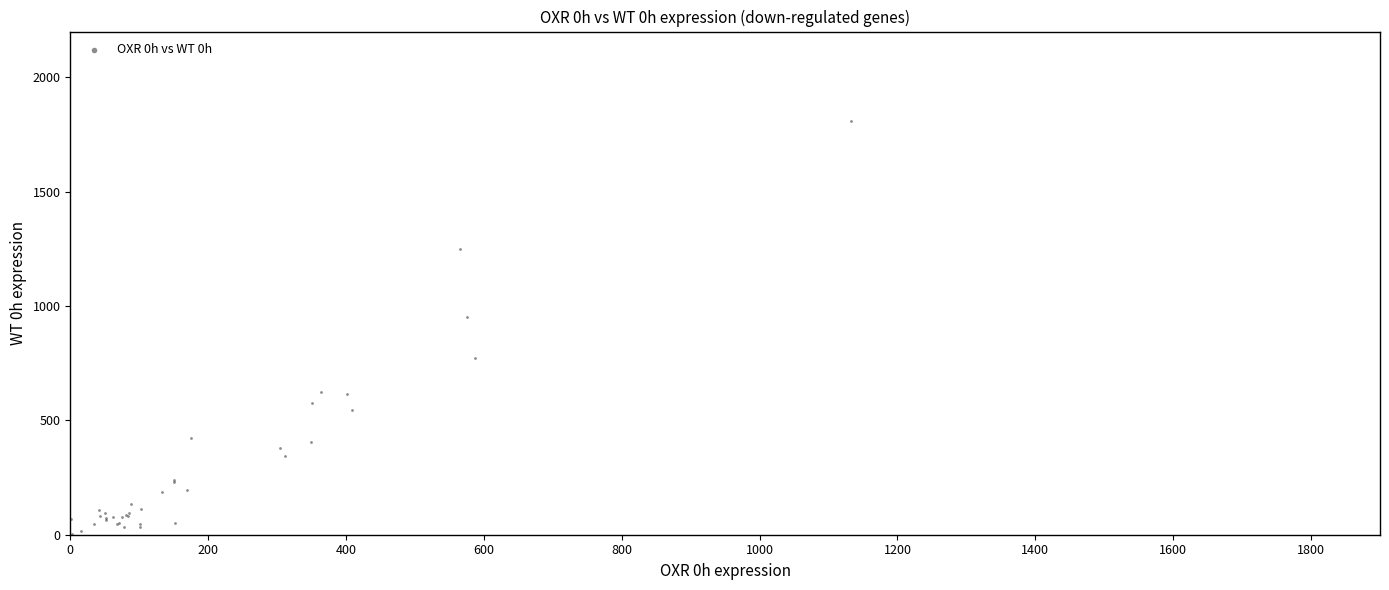

What Y value in the scatter plot is closest to 907?

953.5